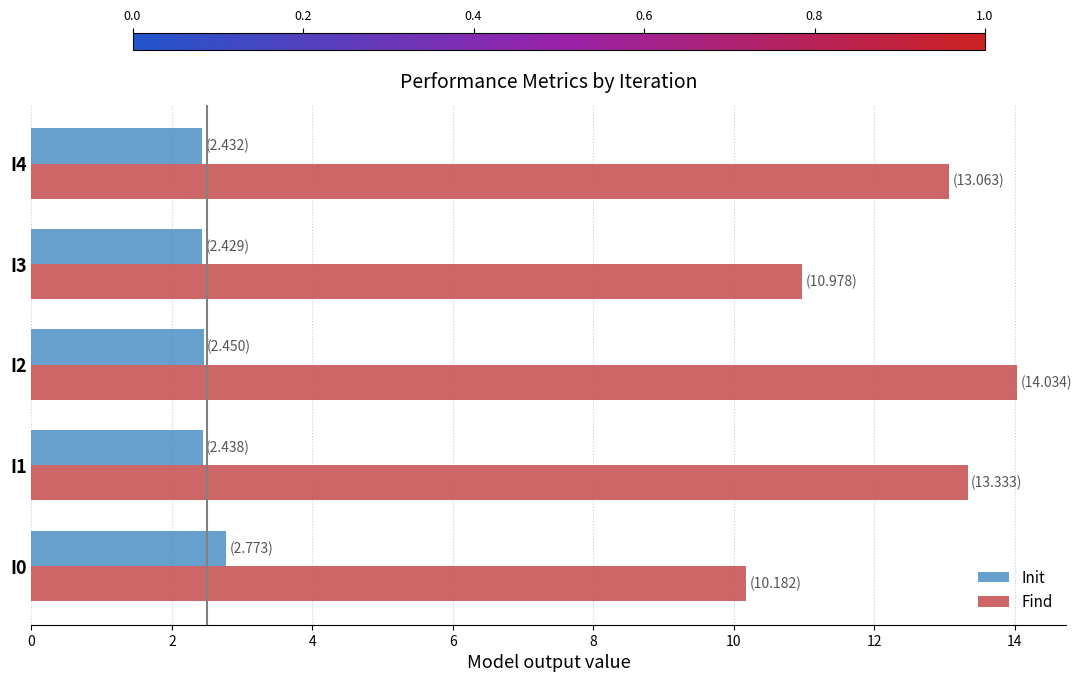

List the series in order of their peak value, lowest first.

Init, Find